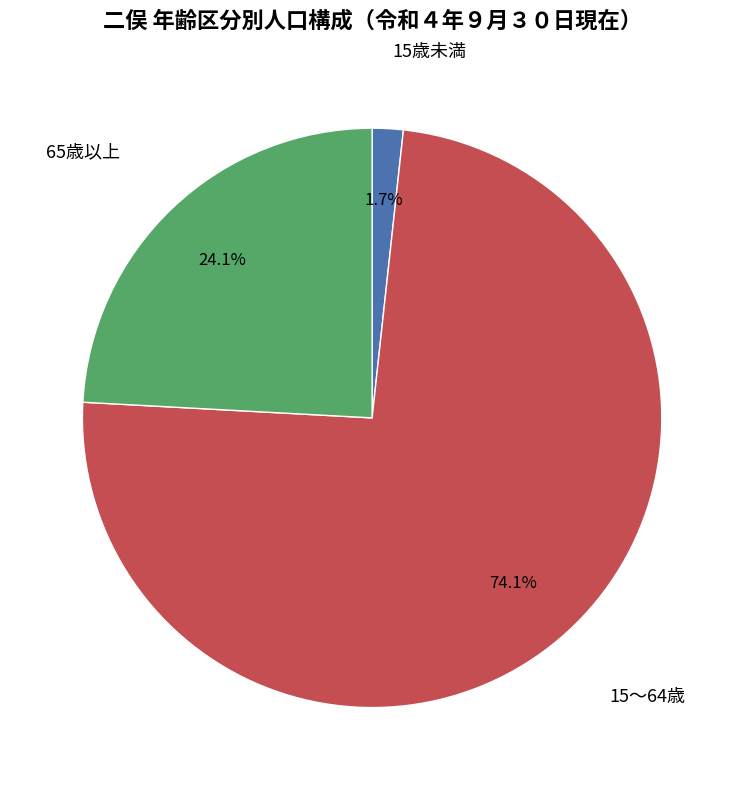

Is it true that 15歳未満 is 11% of the pie?

False